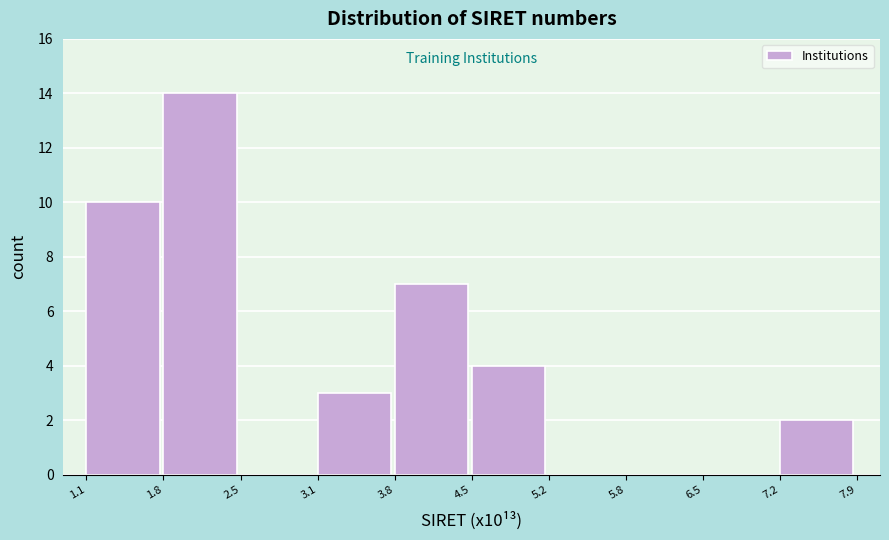

Which range on the x-axis has the tallest bar?

1.8 to 2.5